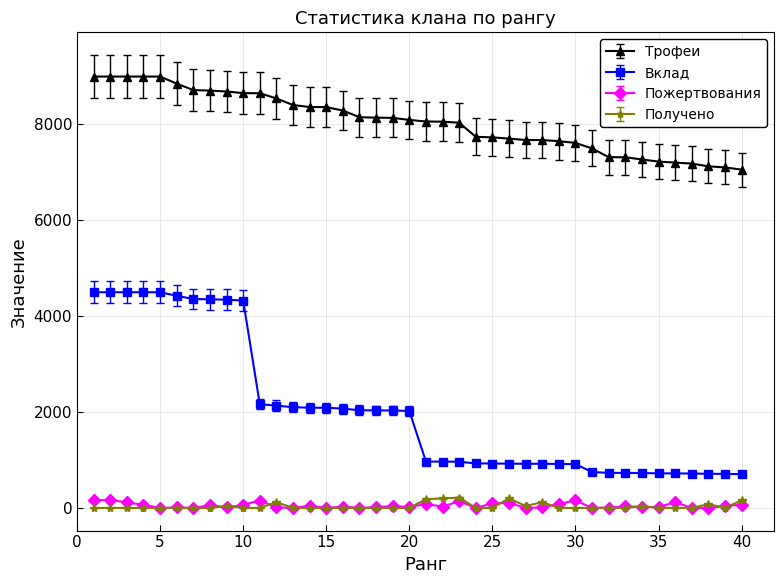

True or false: Трофеи and Получено intersect in this chart.

False